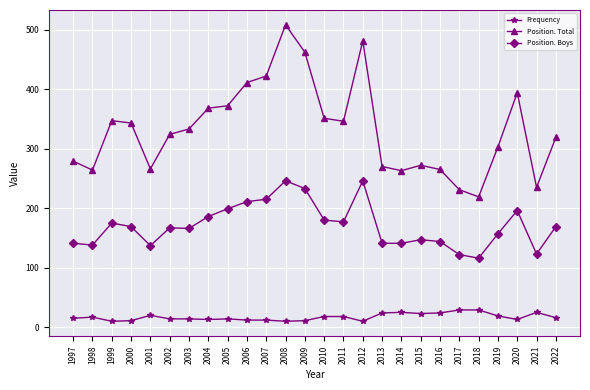

The Position. Total series shows 311 at 2021. True or false?

False